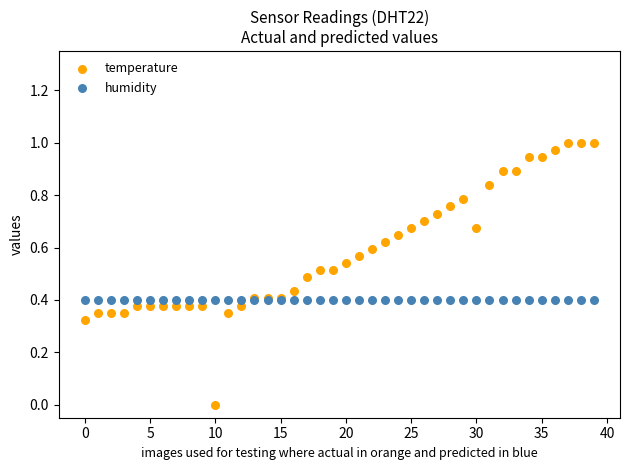

Which series contains the highest Y value?

temperature